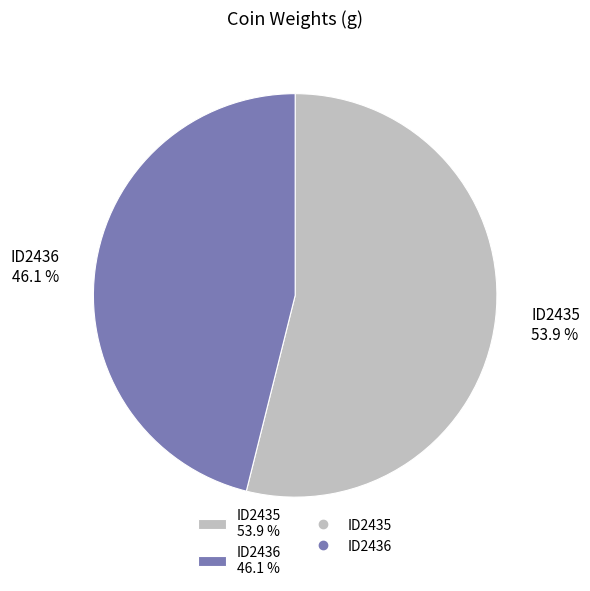

Is there a majority slice in this chart?

Yes